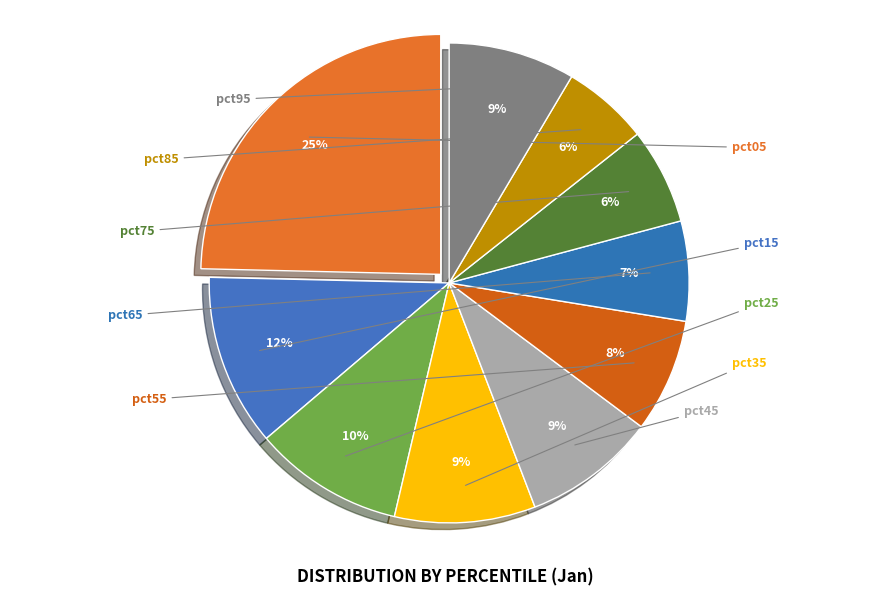

True or false: pct35 accounts for 1% of the total.

False